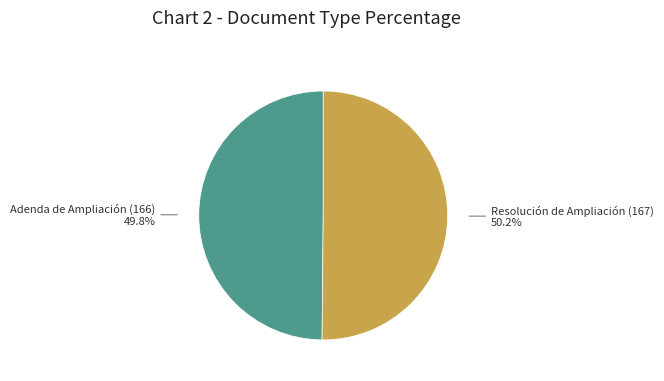

To the nearest percent, what portion does Adenda de Ampliación (166) represent?

50%